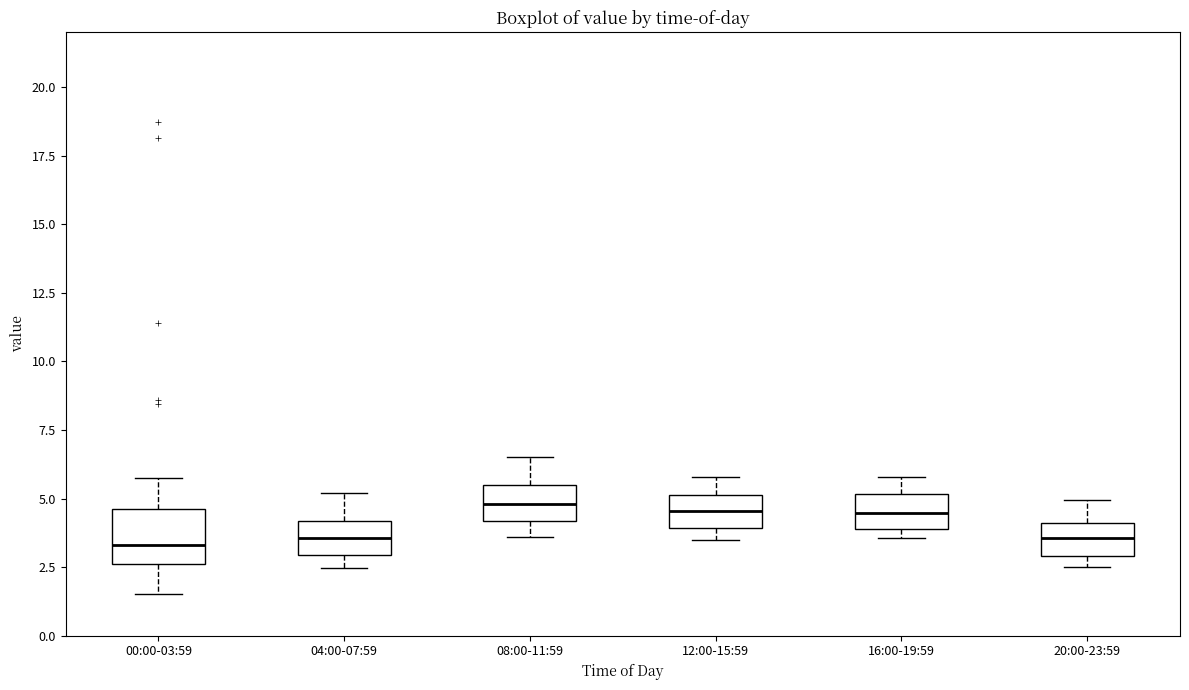

Where does the median line of the box for 20:00-23:59 sit on the y-axis? The values are not printed on the chart, so give them approximately, as read against the axis.

3.5